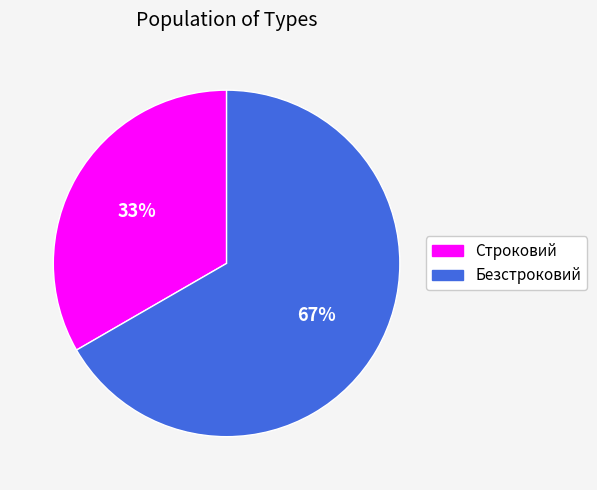

Approximately how many times larger is the value at Строковий compared to Безстроковий?

0.5